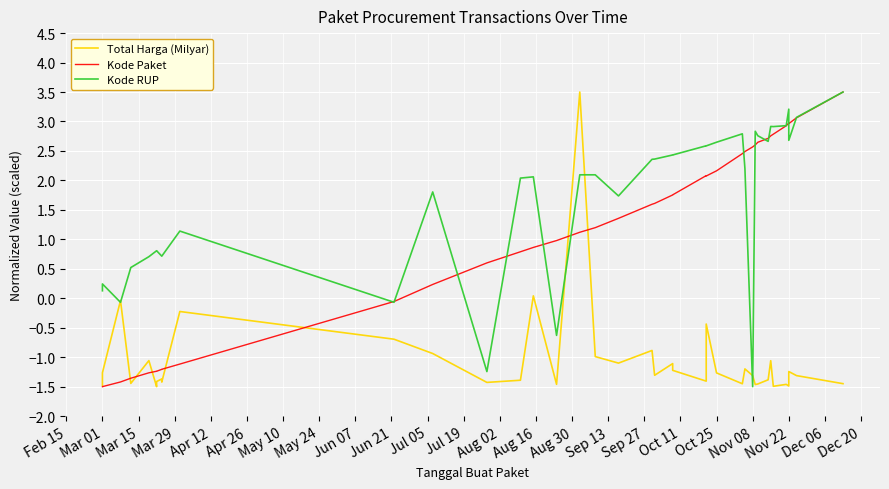

Reading right to left, list all the values displayed in this chart.

Total Harga (Milyar): -1.4	-1.3	-1.2	-1.5	-1.5	-1.5	-1.1	-1.4	-1.5	-1.5	-1.3	-1.2	-1.5	-1.3	-0.4	-1.4	-1.2	-1.1	-1.3	-0.9	-1.1	-1.0	3.5	-1.5	0.0	-1.4	-1.4	-0.9	-0.7	-0.2	-1.4	-1.4	-1.4	-1.4	-1.5	-1.1	-1.4	-0.0	-1.3	-1.5
Kode Paket: 3.5	3.1	3.0	3.0	2.9	2.8	2.8	2.7	2.6	2.6	2.6	2.5	2.5	2.2	2.1	2.1	1.8	1.8	1.6	1.6	1.4	1.2	1.1	1.0	0.9	0.8	0.6	0.2	-0.1	-1.1	-1.2	-1.2	-1.2	-1.2	-1.2	-1.3	-1.4	-1.4	-1.5	-1.5
Kode RUP: 3.5	3.1	2.7	3.2	2.9	2.9	2.9	2.7	2.8	2.8	-1.5	2.2	2.8	2.6	2.6	2.6	2.4	2.4	2.4	2.4	1.7	2.1	2.1	-0.6	2.1	2.0	-1.2	1.8	-0.1	1.1	0.7	0.7	0.7	0.8	0.8	0.7	0.5	-0.1	0.2	0.1